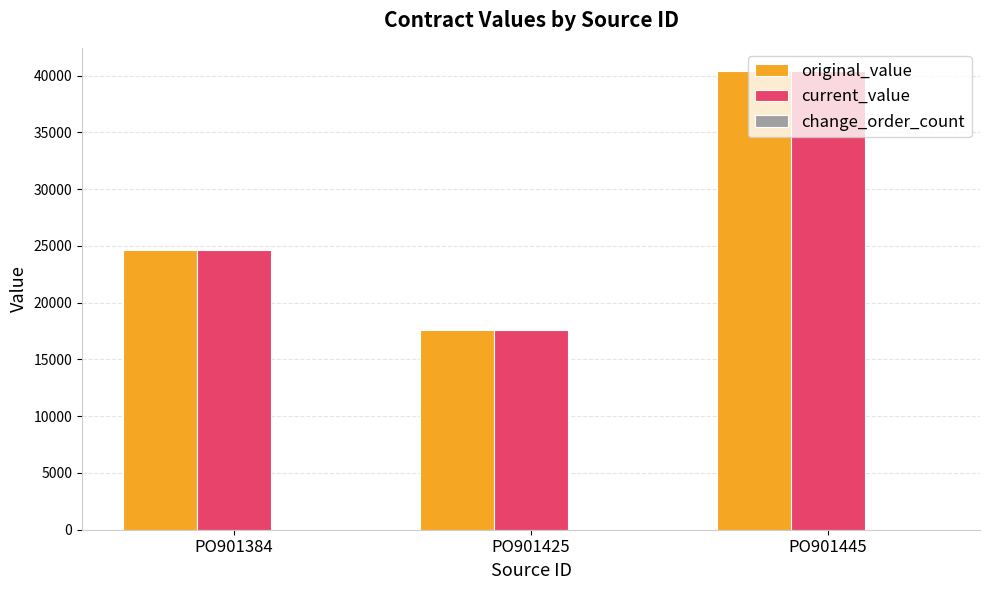

How many bars are there in each group?

2